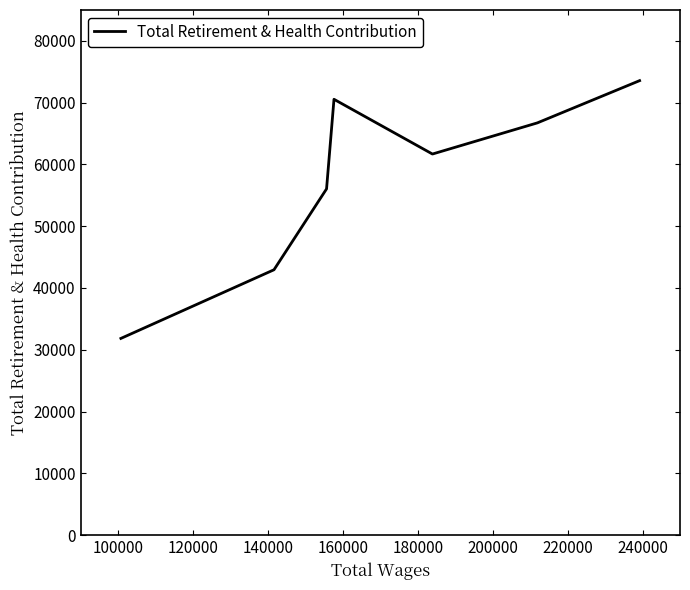

True or false: the data has more than 0 interior local peaks.

True